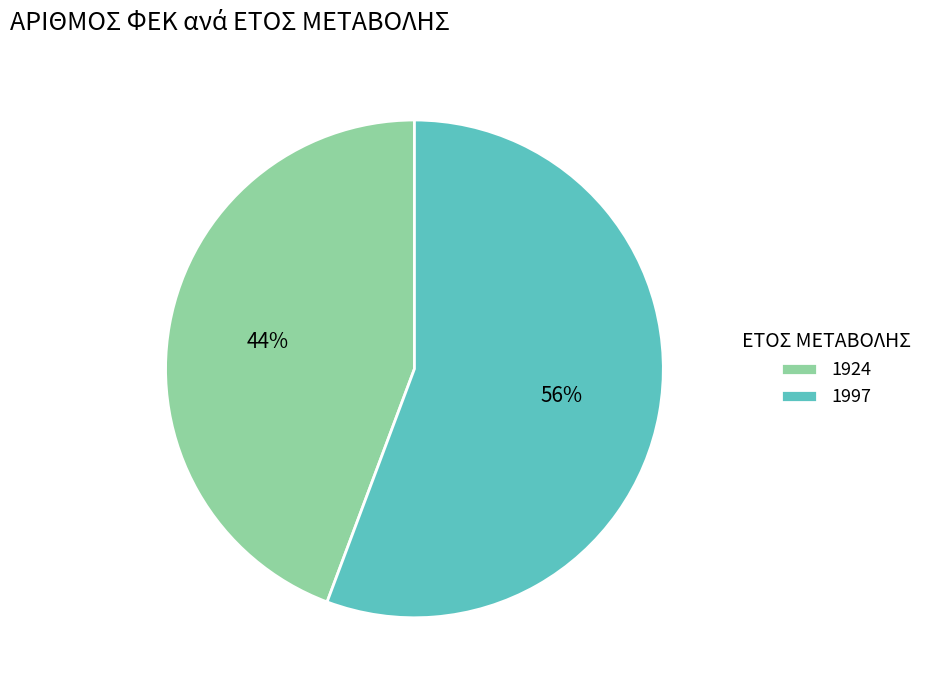

How many slices are in this pie chart?

2